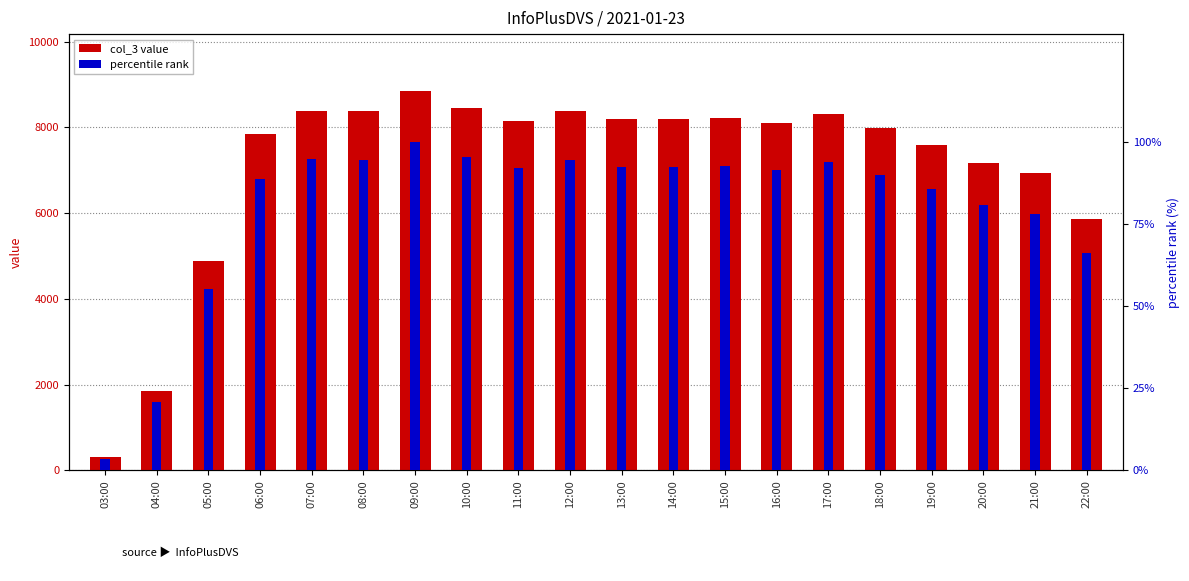

What is the difference between the col_3 value values at 12:00 and 08:00?

3.0